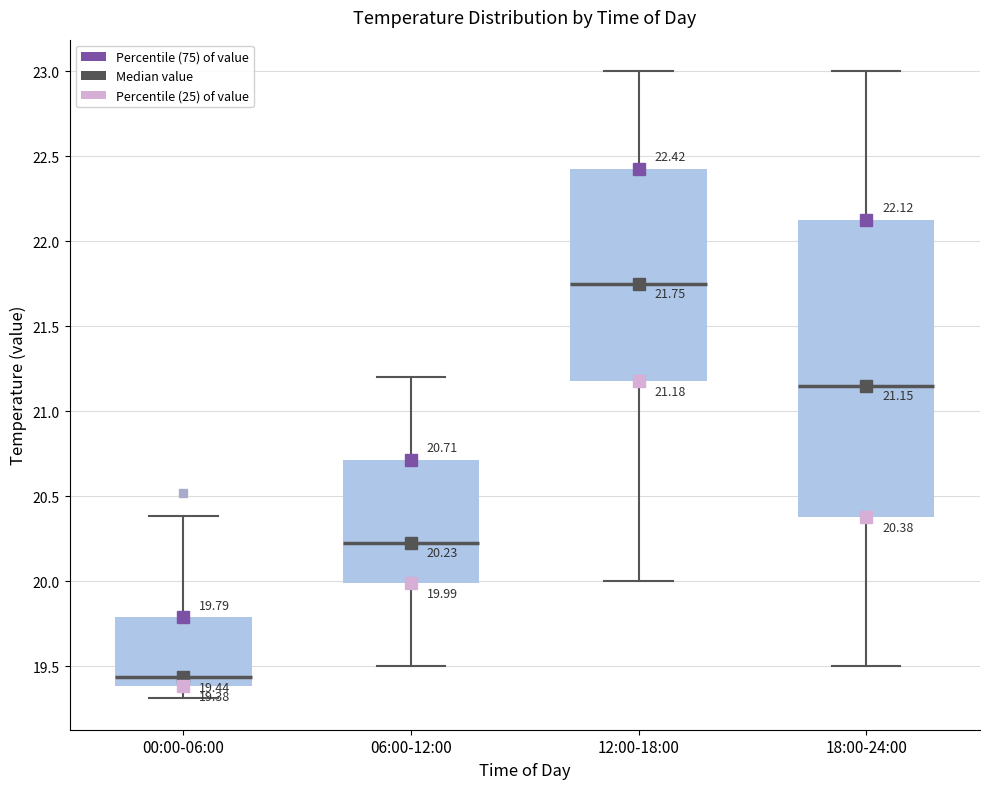

Comparing the boxes themselves (not the whiskers), which one is the tallest?

18:00-24:00